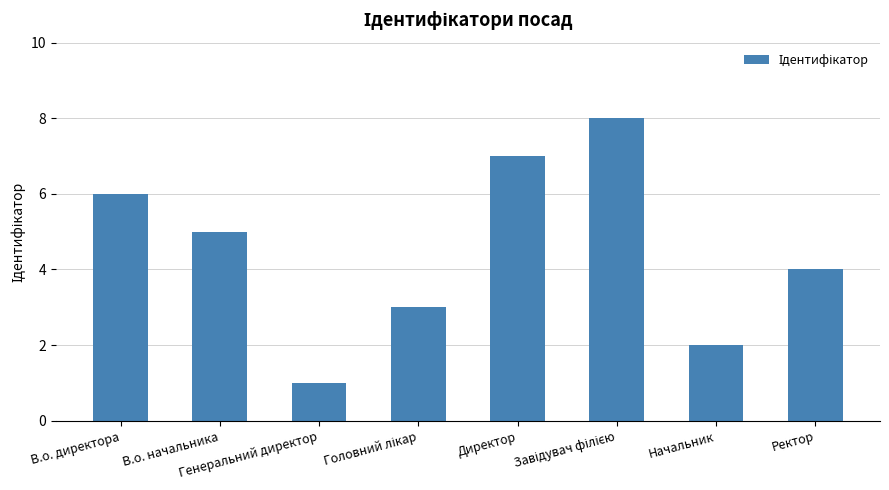

Are the bars horizontal?

No